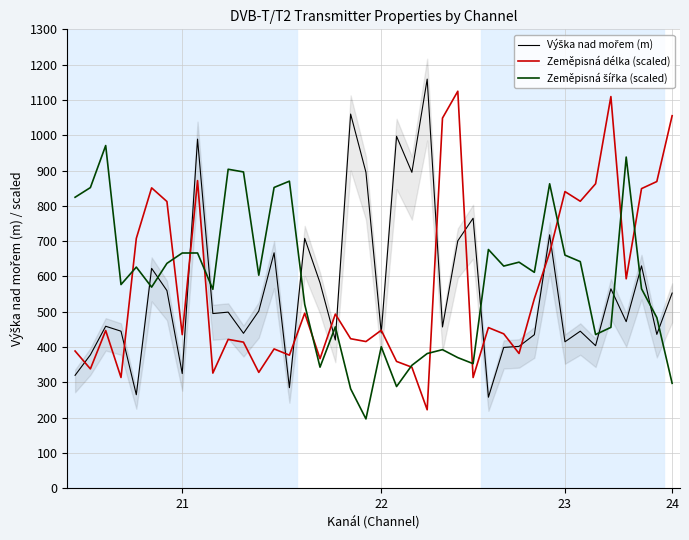

What is the average value of the Zeměpisná šířka (scaled) series?

582.8